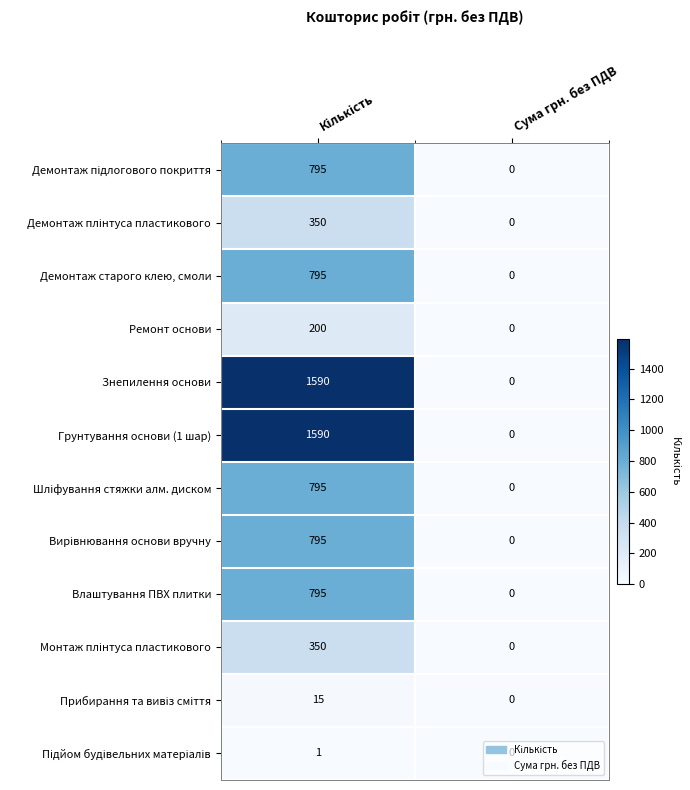

True or false: Грунтування основи (1 шар) has a value of -495 at Сума грн. без ПДВ.

False